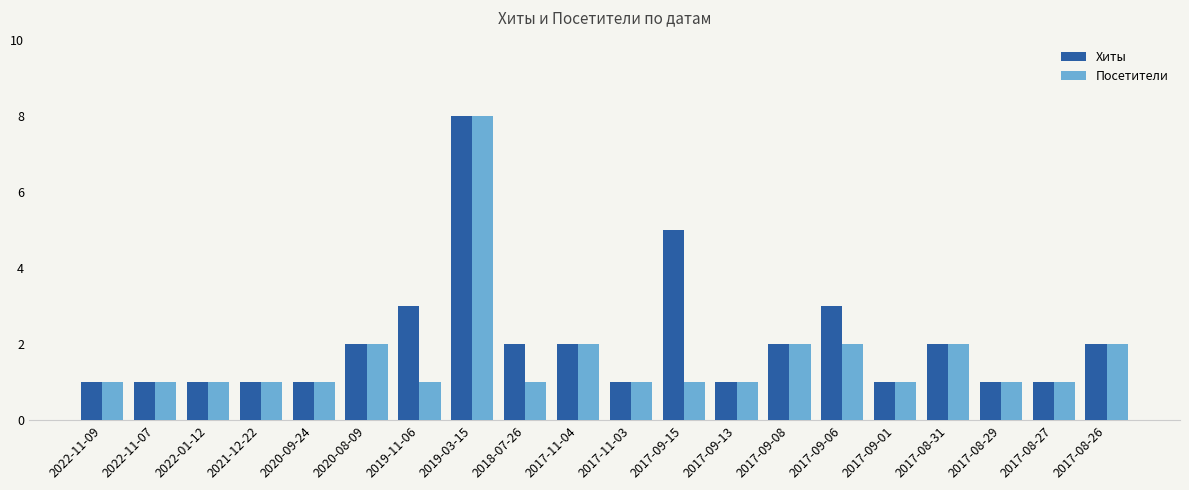

List the series in order of their overall mean, highest first.

Хиты, Посетители